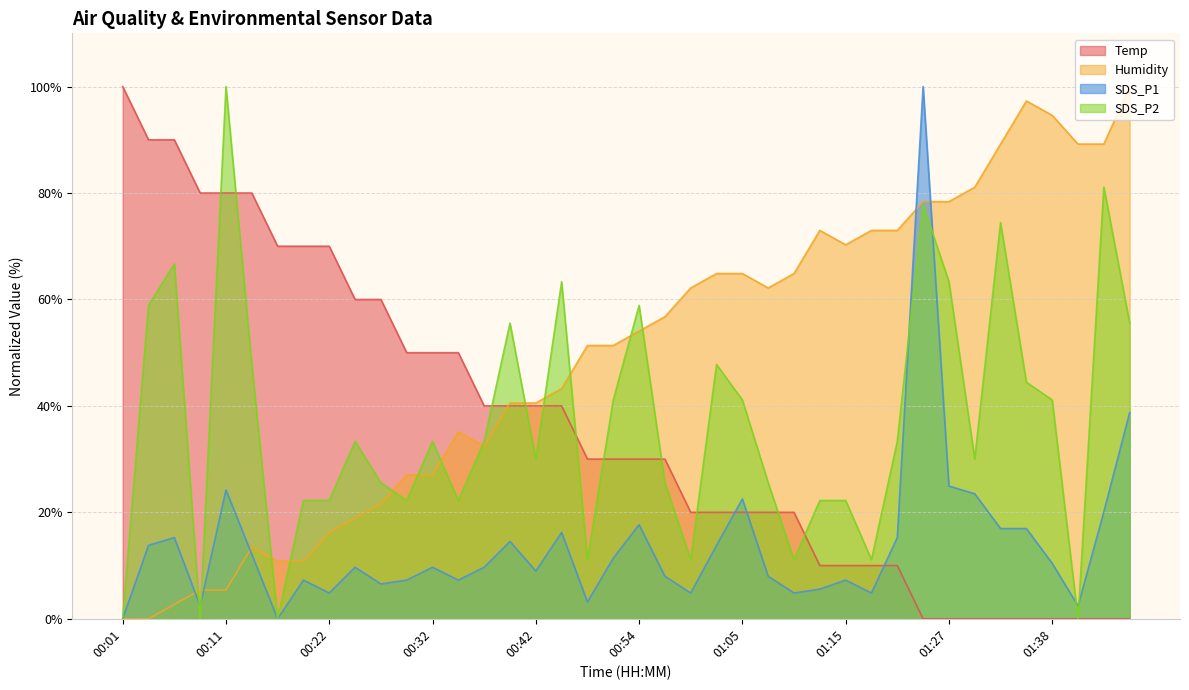

True or false: Humidity and Temp cross at least once.

True